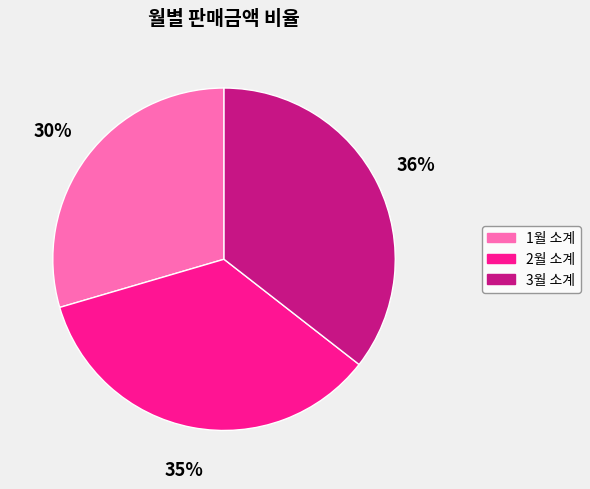

How many segments does this pie chart have?

3